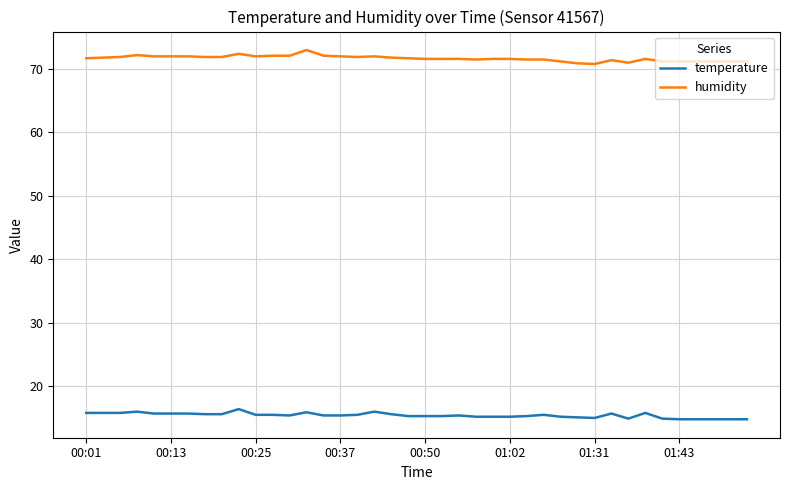

What is the average value of the humidity series?

71.7